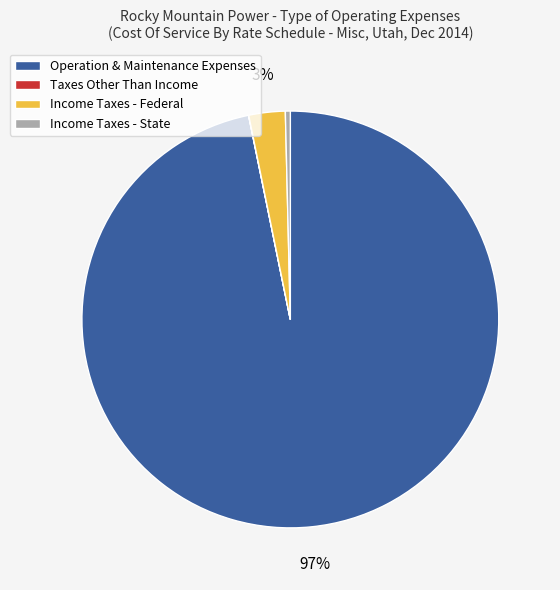

To the nearest percent, what is the difference between the largest and smallest slice percentages?

97%